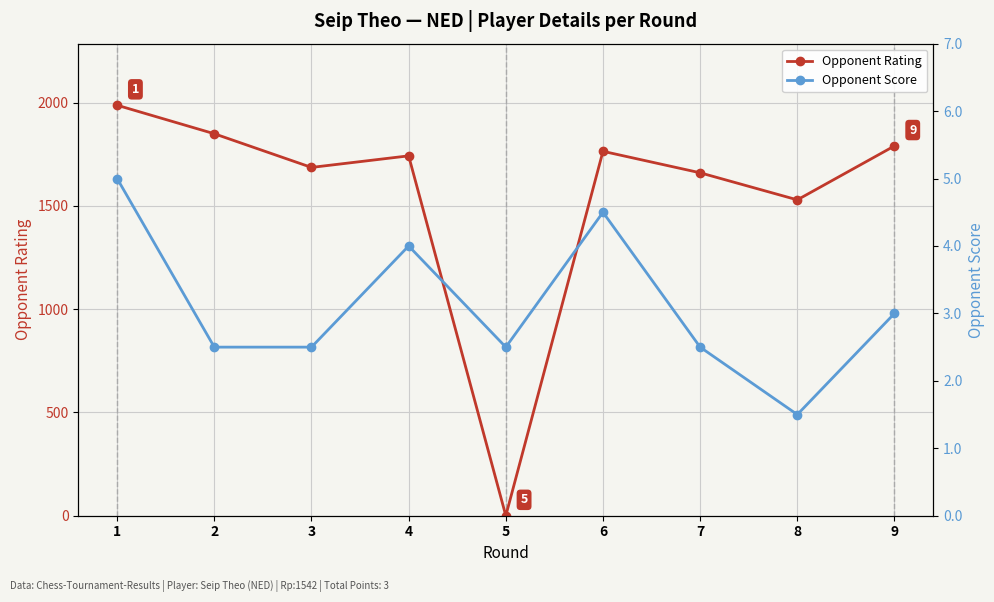

How many distinct data groups are displayed?

2